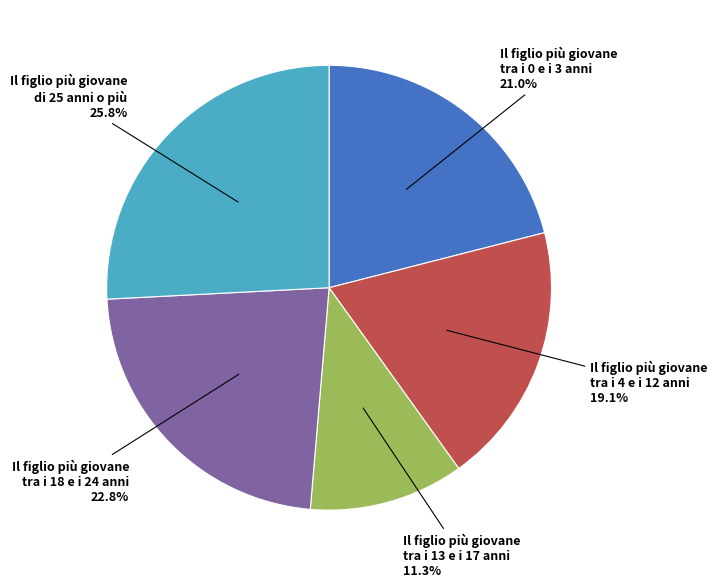

To the nearest percent, what is the average slice percentage?

20%